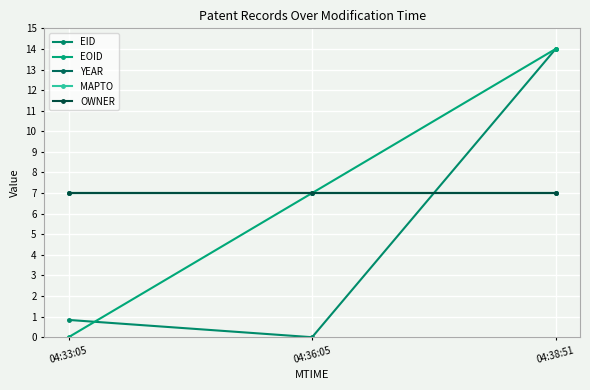

Is this an area chart (filled region under the line)?

No